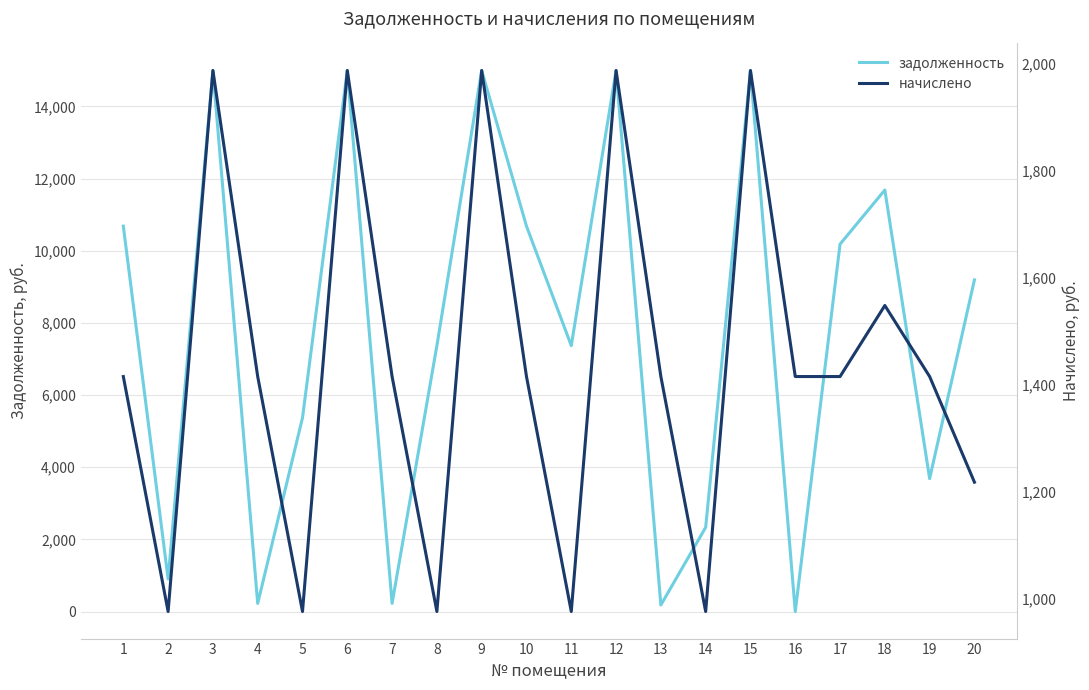

Count the number of categories in the chart.

20